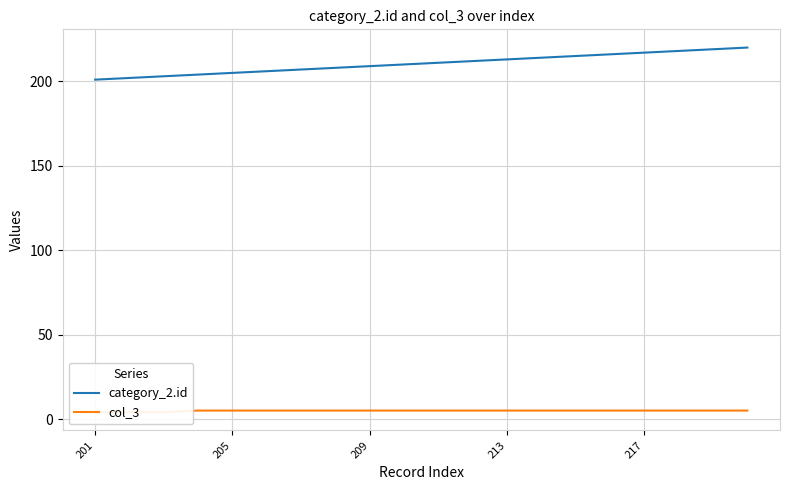

At which label does col_3 reach its minimum?

201